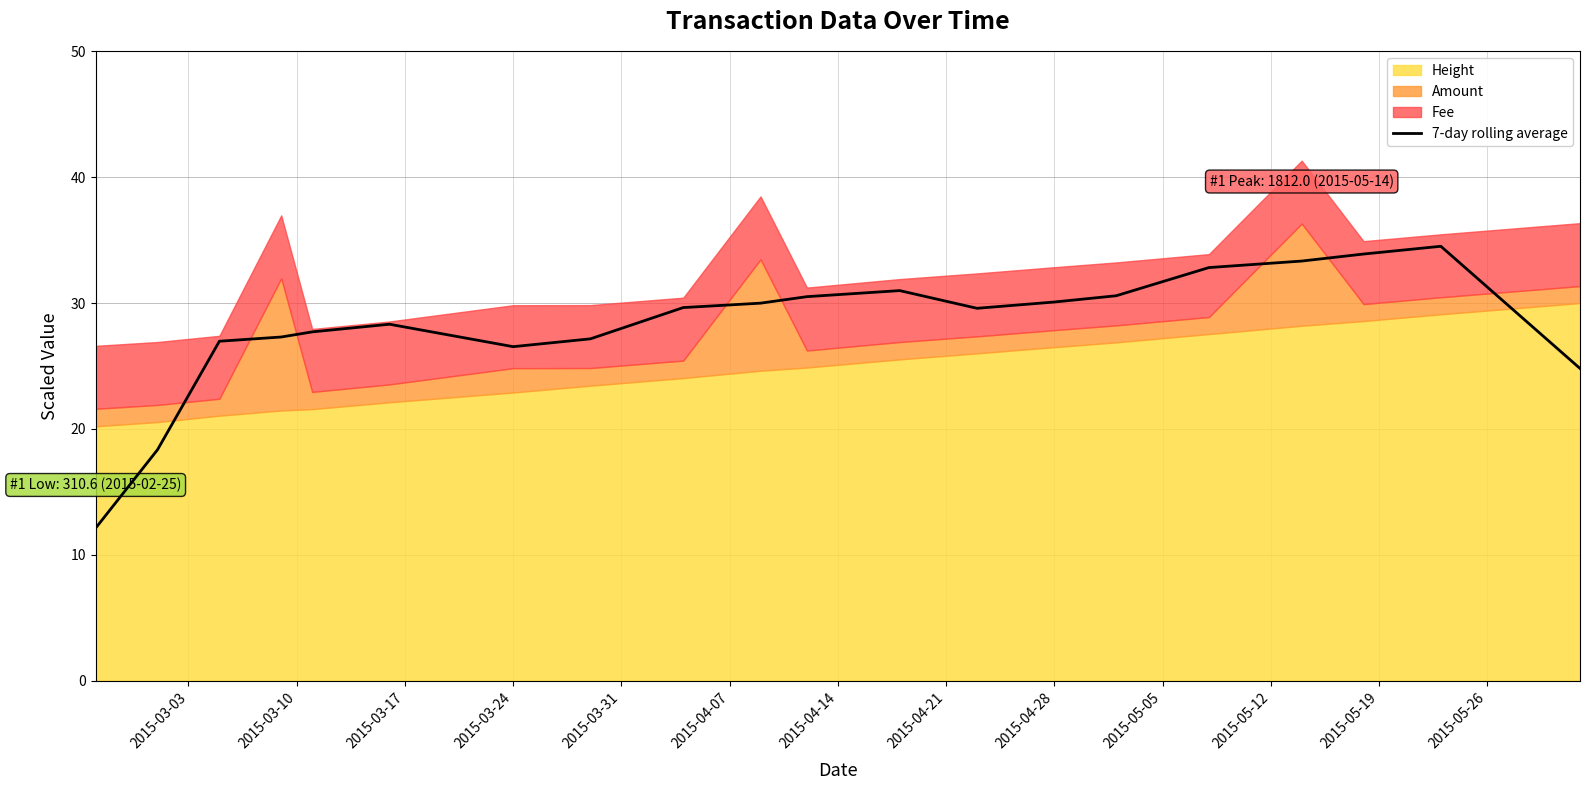

What is the maximum value for 7-day rolling average?

34.5